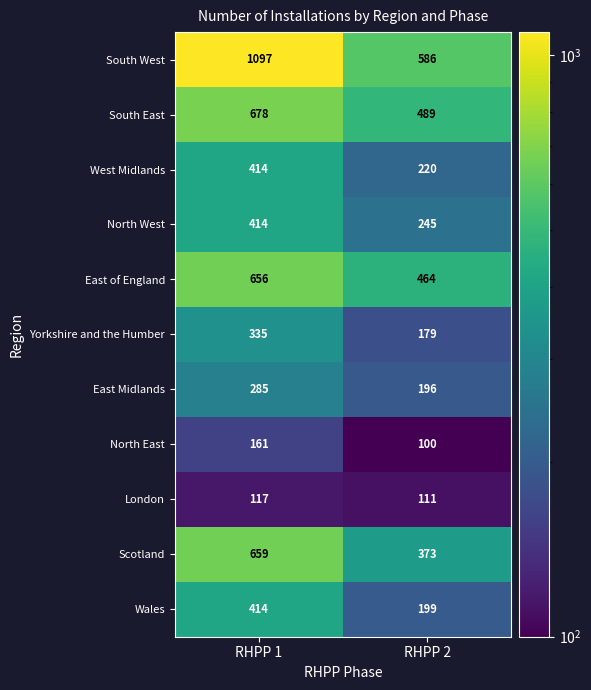

Rank the series at RHPP 2 from lowest to highest value.

North East, London, Yorkshire and the Humber, East Midlands, Wales, West Midlands, North West, Scotland, East of England, South East, South West